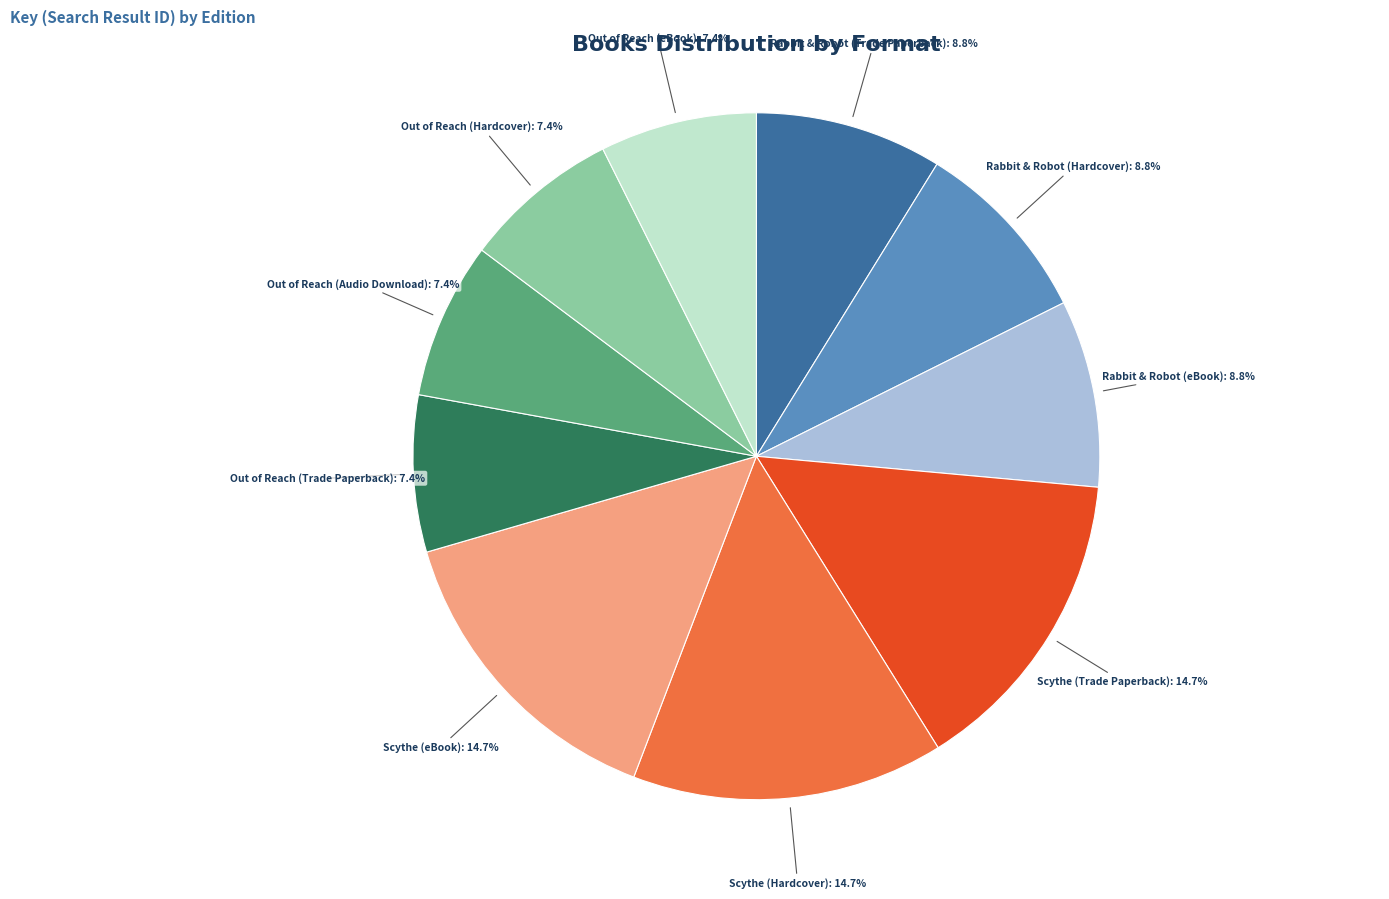

Is there a majority slice in this chart?

No